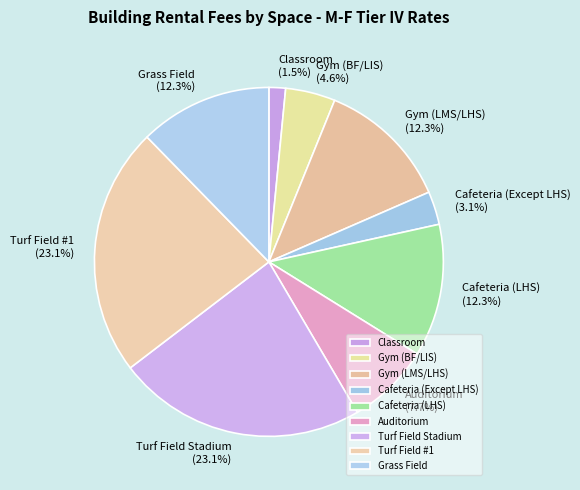

How many segments does this pie chart have?

9